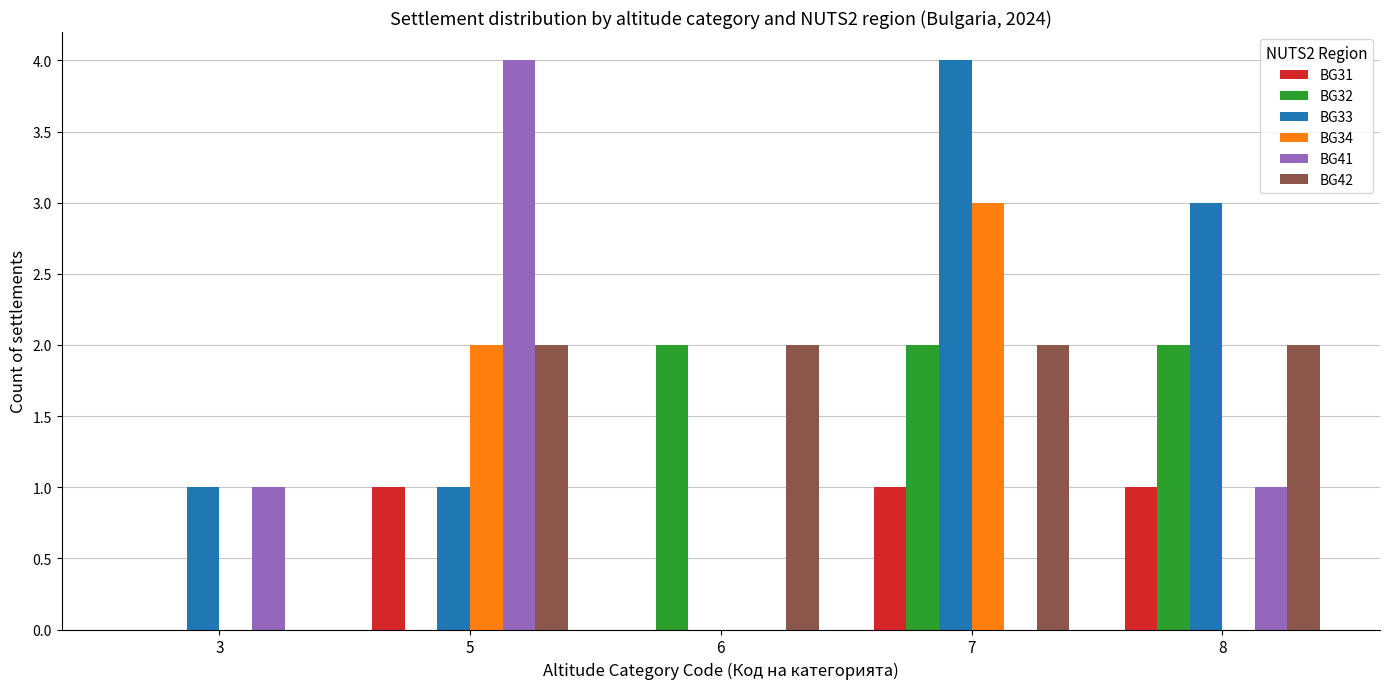

What is the total value across all series at 5?

10